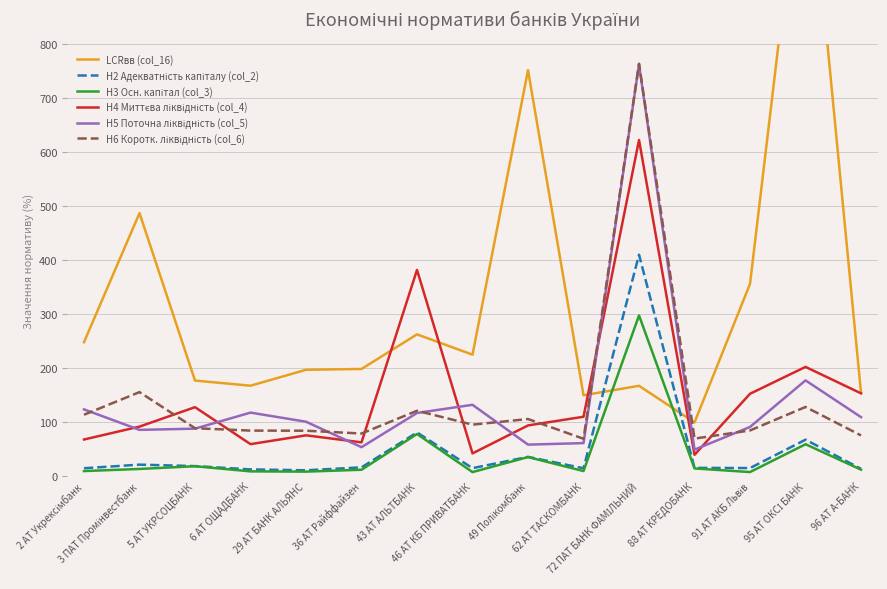

What is the maximum value shown in the chart?

1222.2